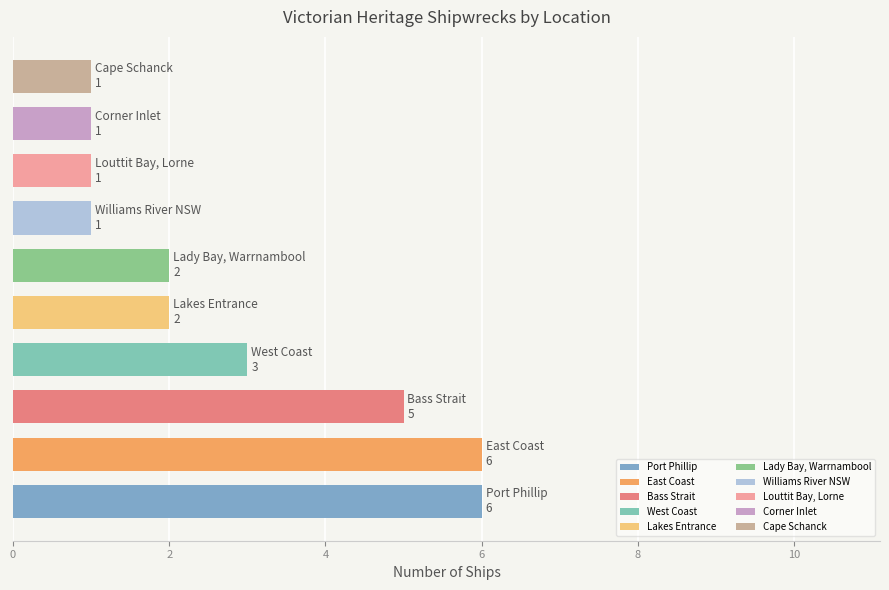

Reading bottom to top, list all the values displayed in this chart.

6	6	5	3	2	2	1	1	1	1